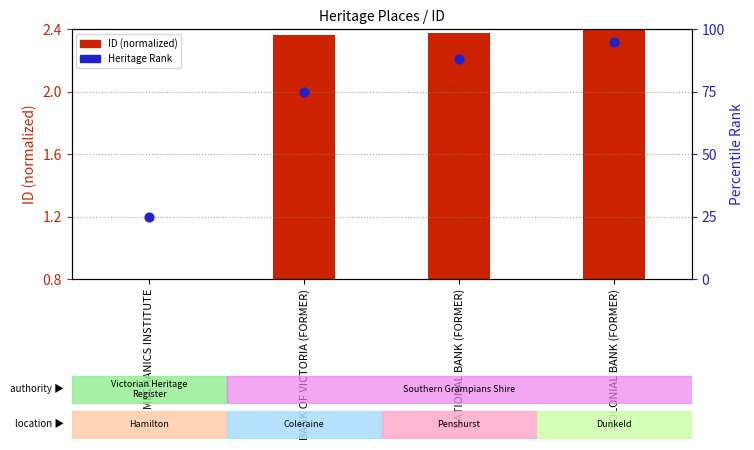

Is the value of ID (normalized) at NATIONAL BANK (FORMER) greater than the value of Heritage Authority Rank at MECHANICS INSTITUTE?

No